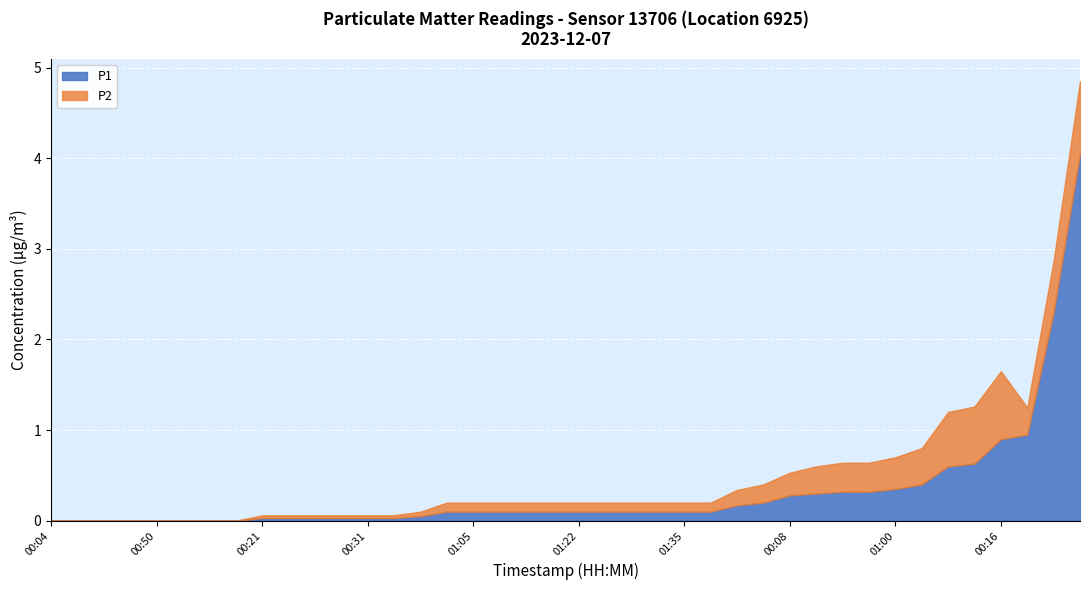

Is it true that P2 equals 0.0 at 01:39?

False